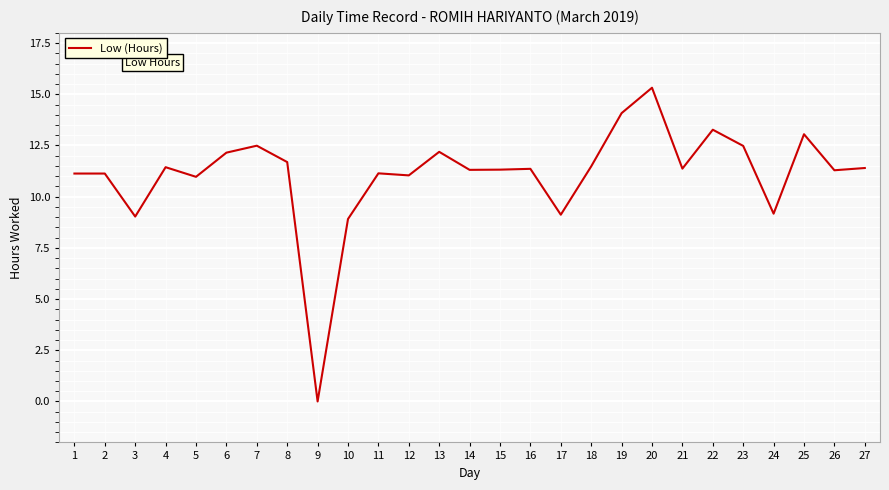

Approximately how many times larger is the value at 17 compared to 15?

0.8